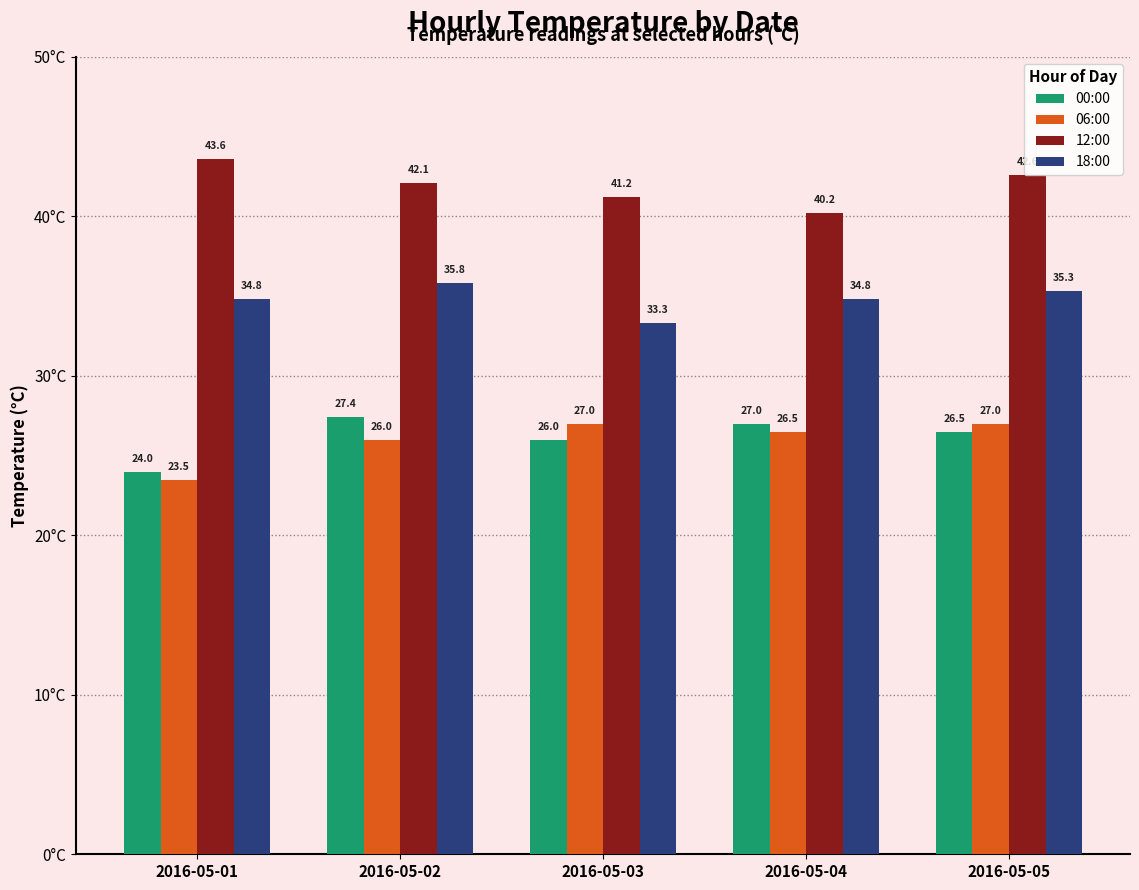

Where is 06:00 nearest to the value 25?

2016-05-02